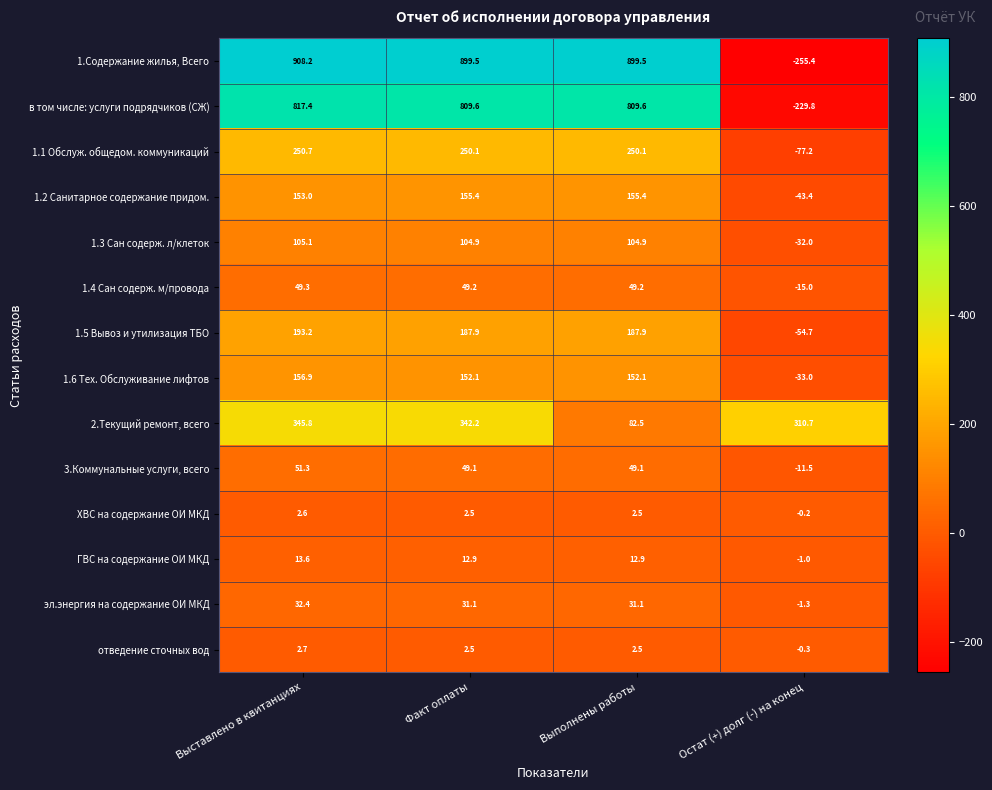

What is the minimum value shown in the chart?

-255.4